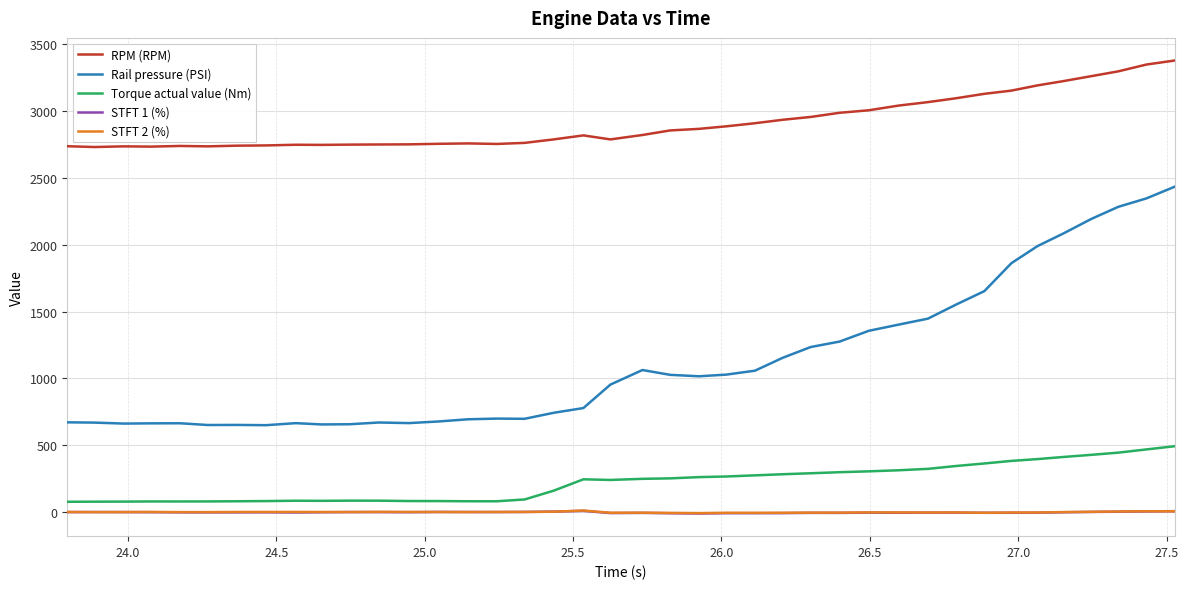

Which series has the largest range (max minus min)?

Rail pressure (PSI)